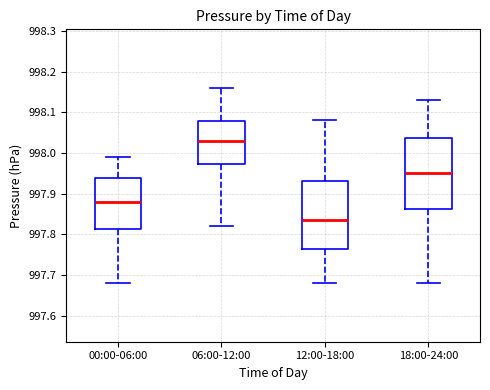

Reading left to right, read every box against the y-axis: the position of its median line, the range the box covers, and the ends of its whiskers. The values are not printed on the chart, so give them approximately, as read against the axis.

00:00-06:00: median 997.88, box 997.81 to 997.94, whiskers 997.68 to 997.99
06:00-12:00: median 998.03, box 997.97 to 998.08, whiskers 997.82 to 998.16
12:00-18:00: median 997.84, box 997.77 to 997.93, whiskers 997.68 to 998.08
18:00-24:00: median 997.95, box 997.86 to 998.04, whiskers 997.68 to 998.13